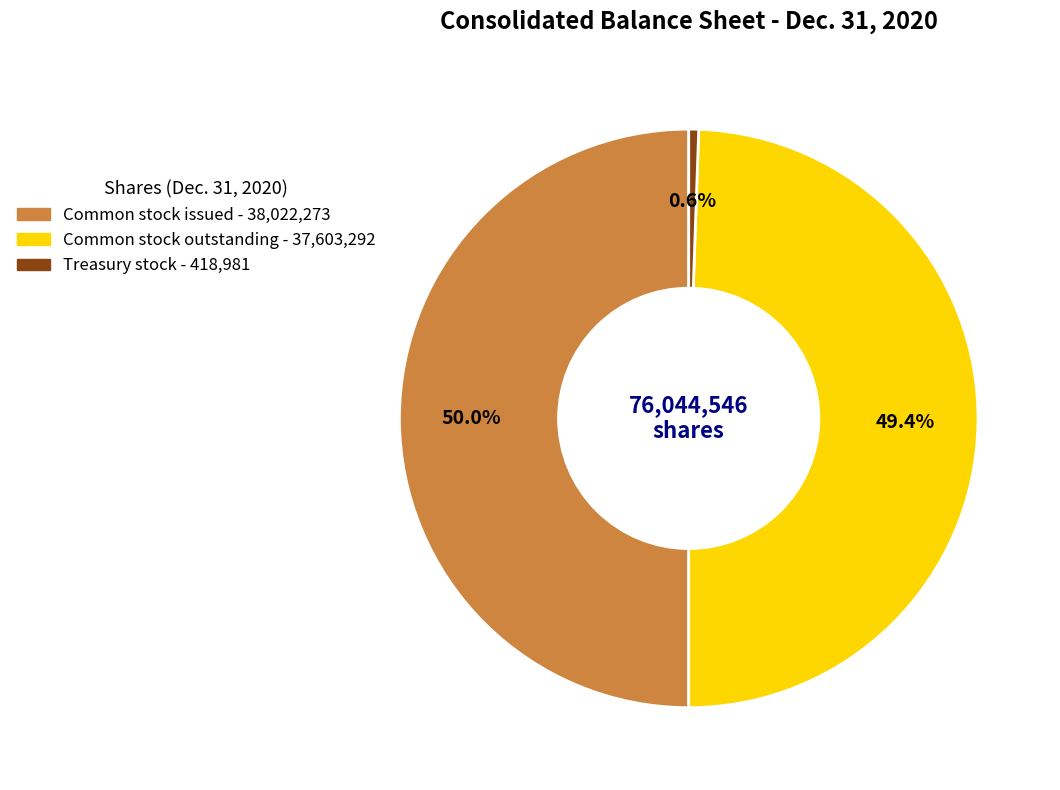

Which category has the smallest portion of the pie?

Treasury stock at cost (in shares)